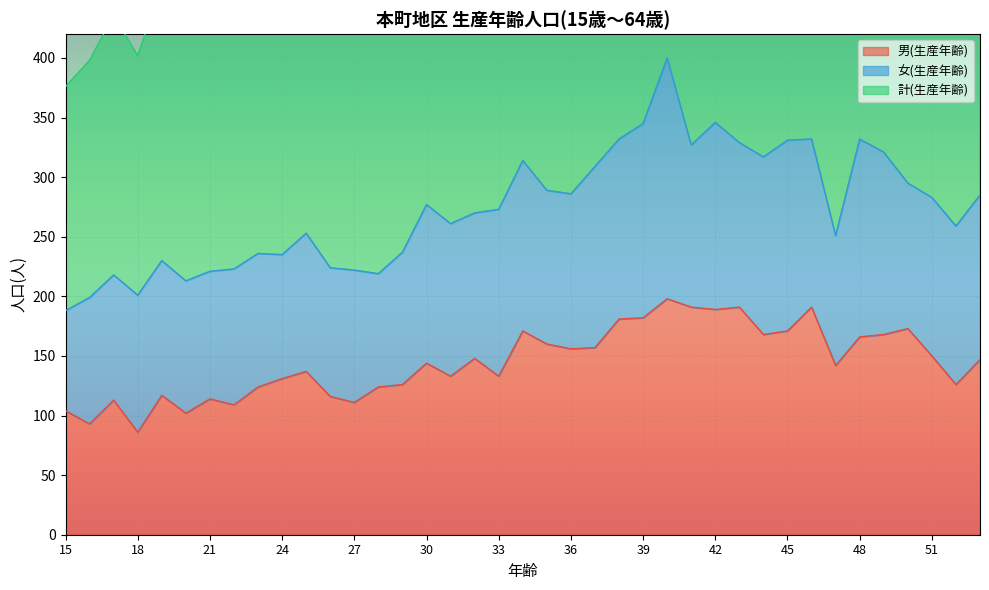

True or false: 計(生産年齢) and 男(生産年齢) cross at least once.

False